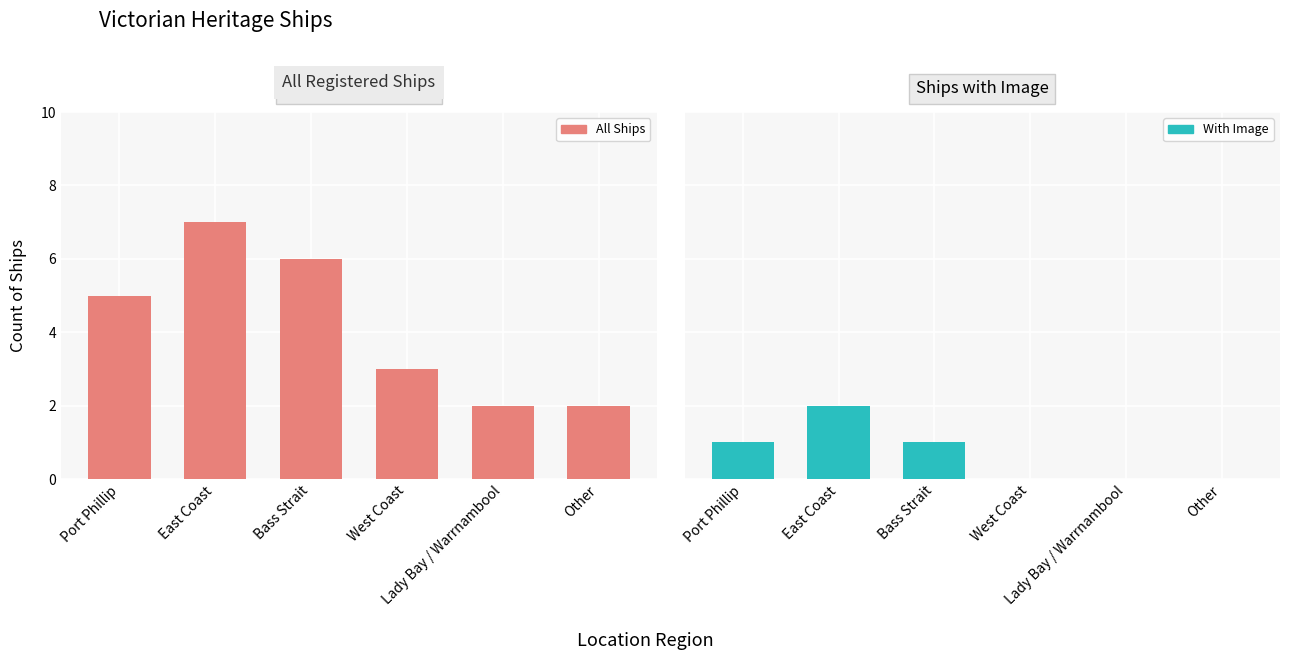

Which has a higher value, East Coast or Lady Bay / Warrnambool?

East Coast